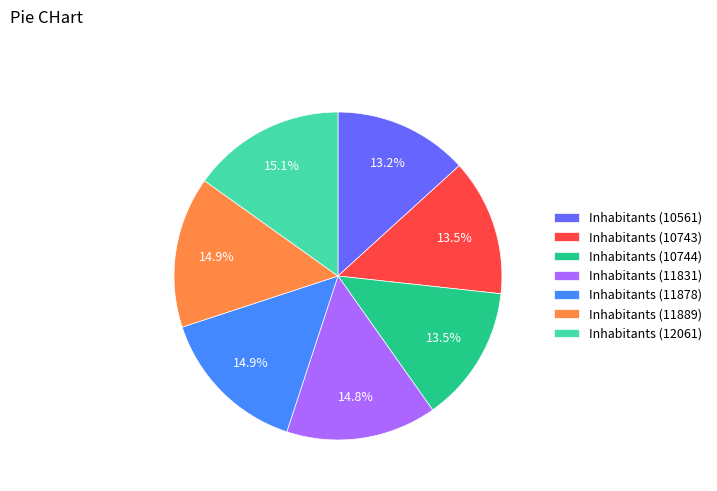

To the nearest percent, what is the average slice percentage?

14%